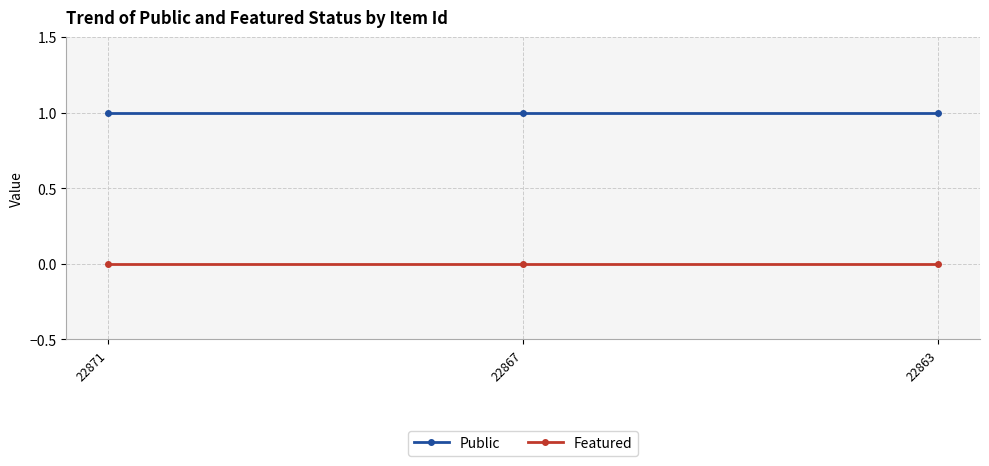

List the series in order of their peak value, highest first.

Public, Featured